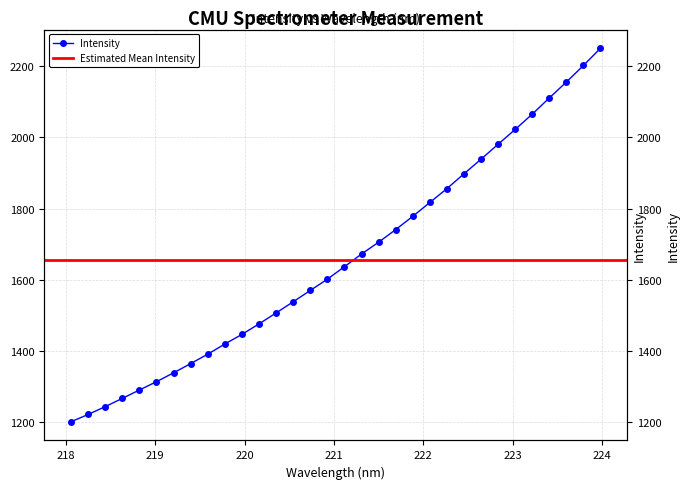

How many data points are less than 1637?

16